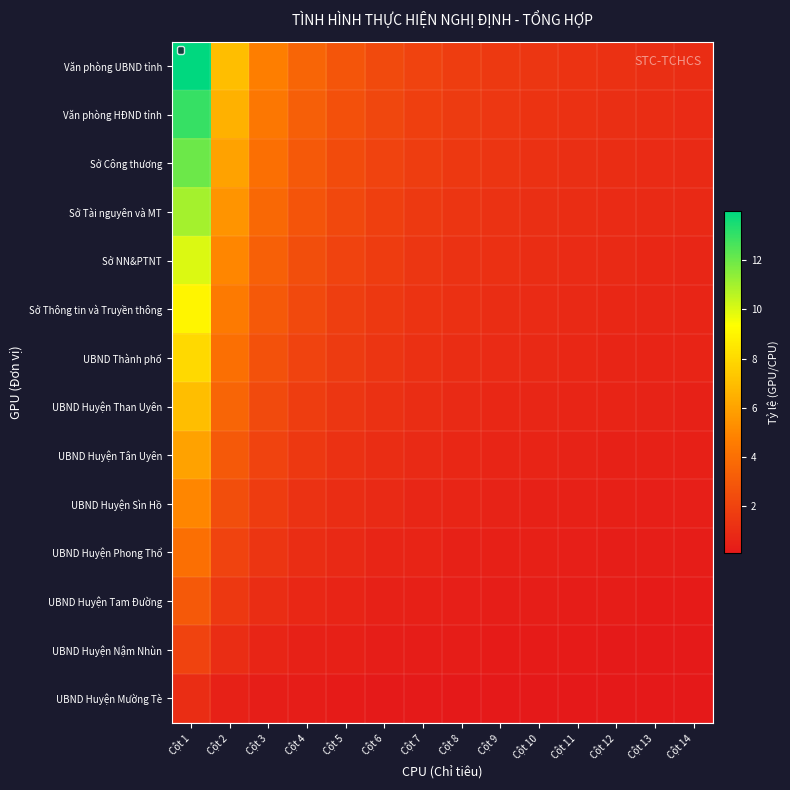

Which series has the widest spread of values?

Văn phòng UBND tỉnh